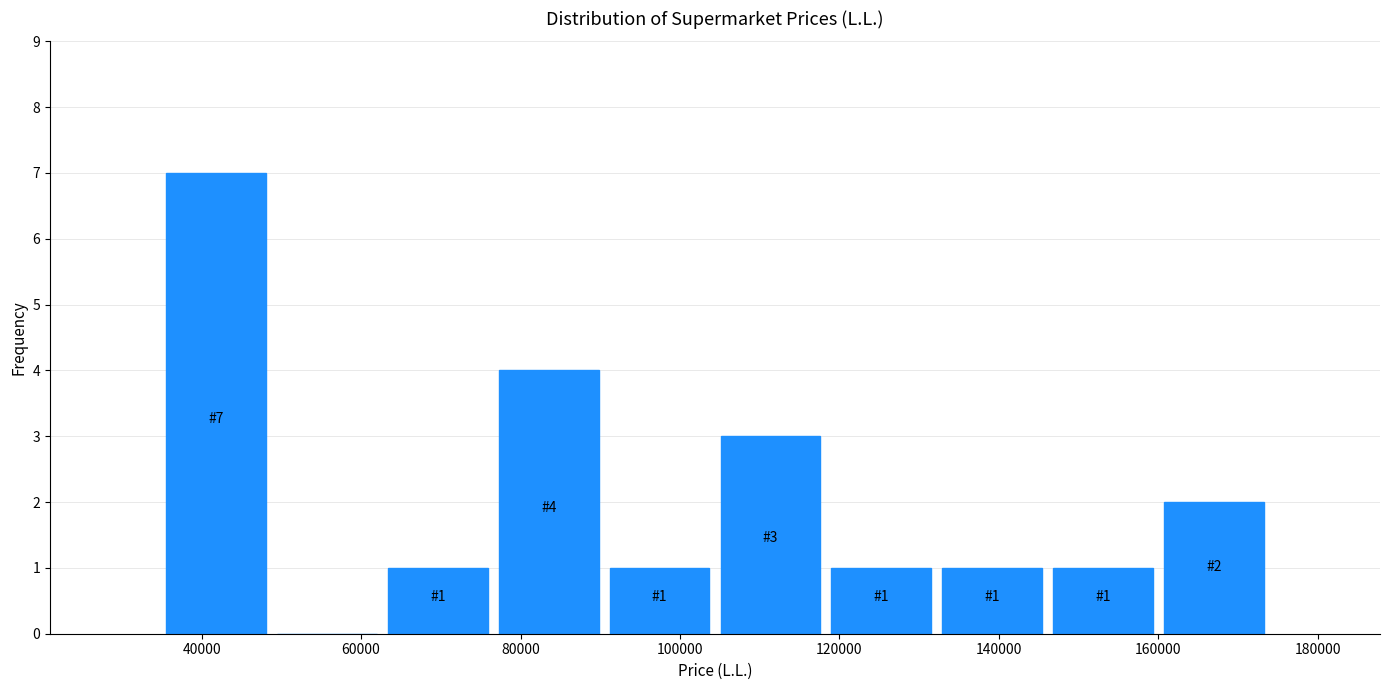

Which range on the x-axis has the tallest bar?

34000 to 48000